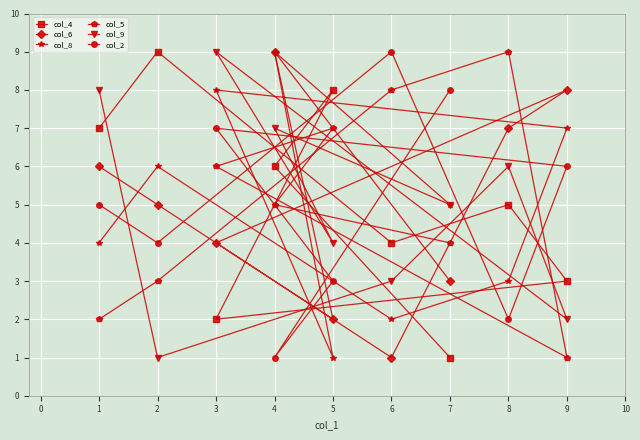

What is the maximum value shown in the chart?

9